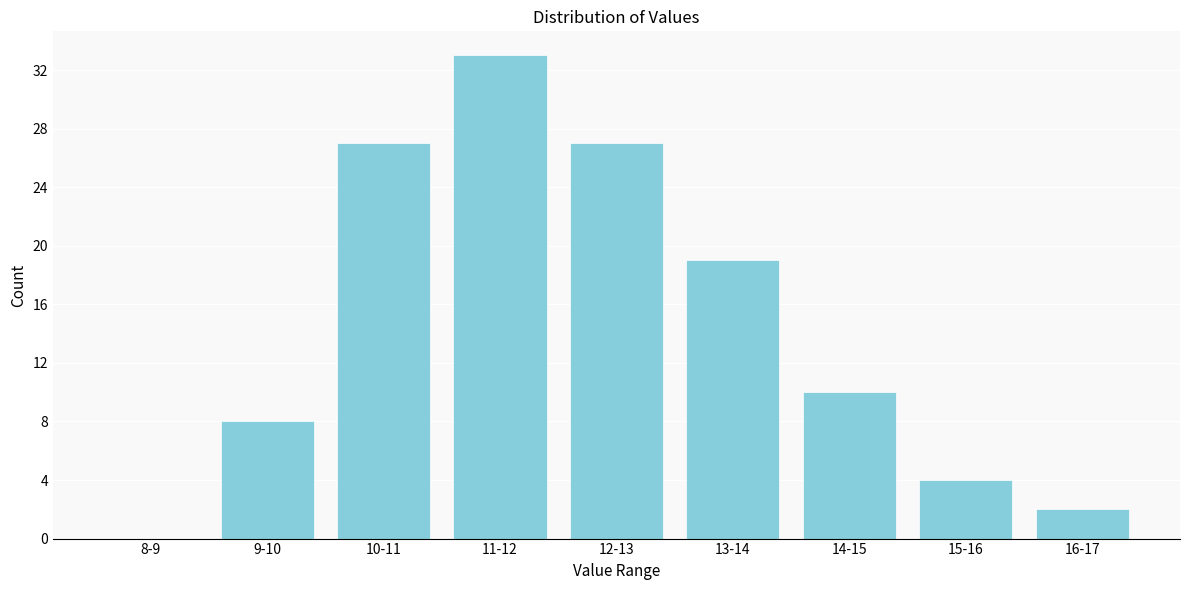

Reading left to right, list all the values displayed in this chart.

8-9=0	9-10=8	10-11=27	11-12=33	12-13=27	13-14=19	14-15=10	15-16=4	16-17=2